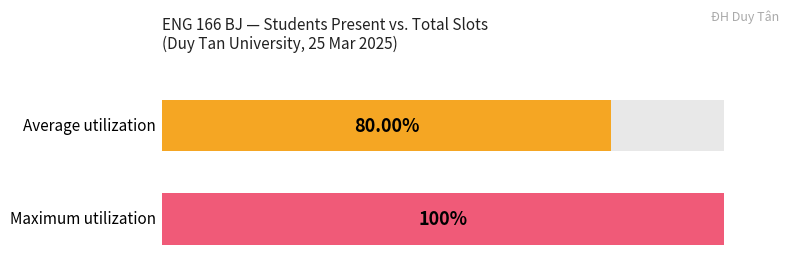

The value of Maximum utilization at K28CKO is 50. True or false?

False